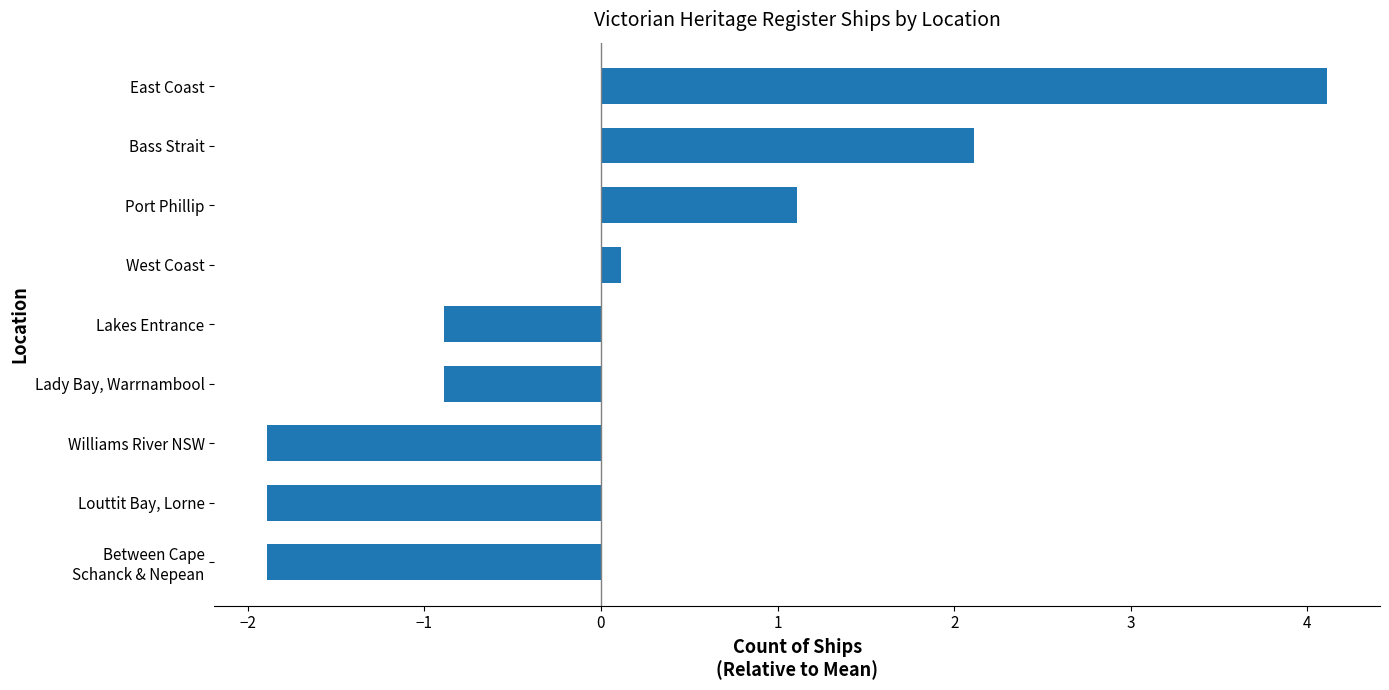

The value at Louttit Bay, Lorne is -0.9. True or false?

False